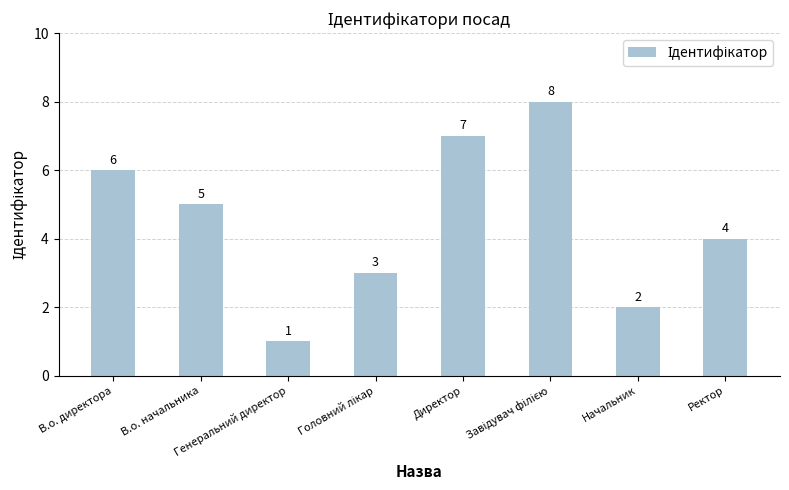

What is the maximum value shown in the chart?

8